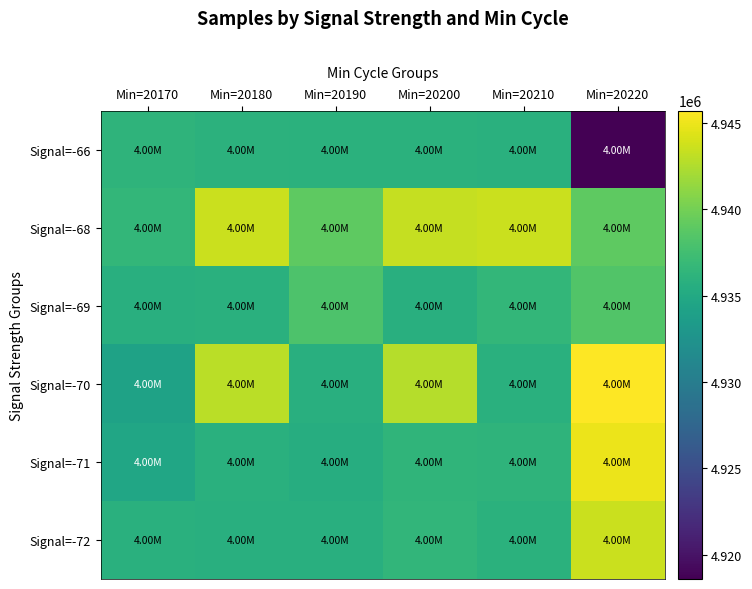

Between Min=20180 and Min=20210, which is larger?

Min=20180